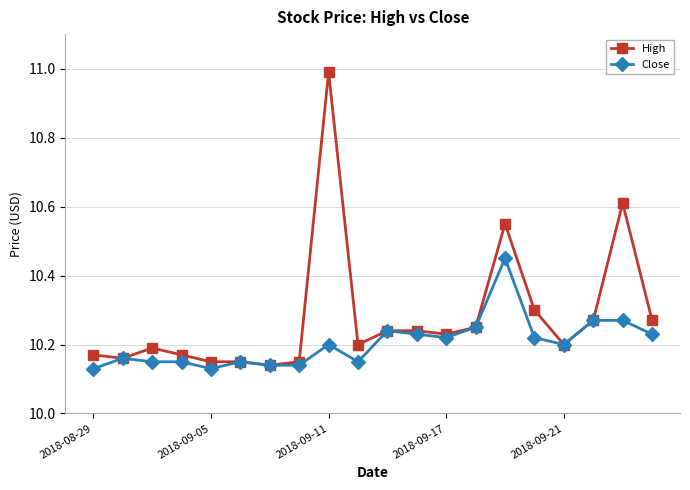

What is the maximum value shown in the chart?

11.0